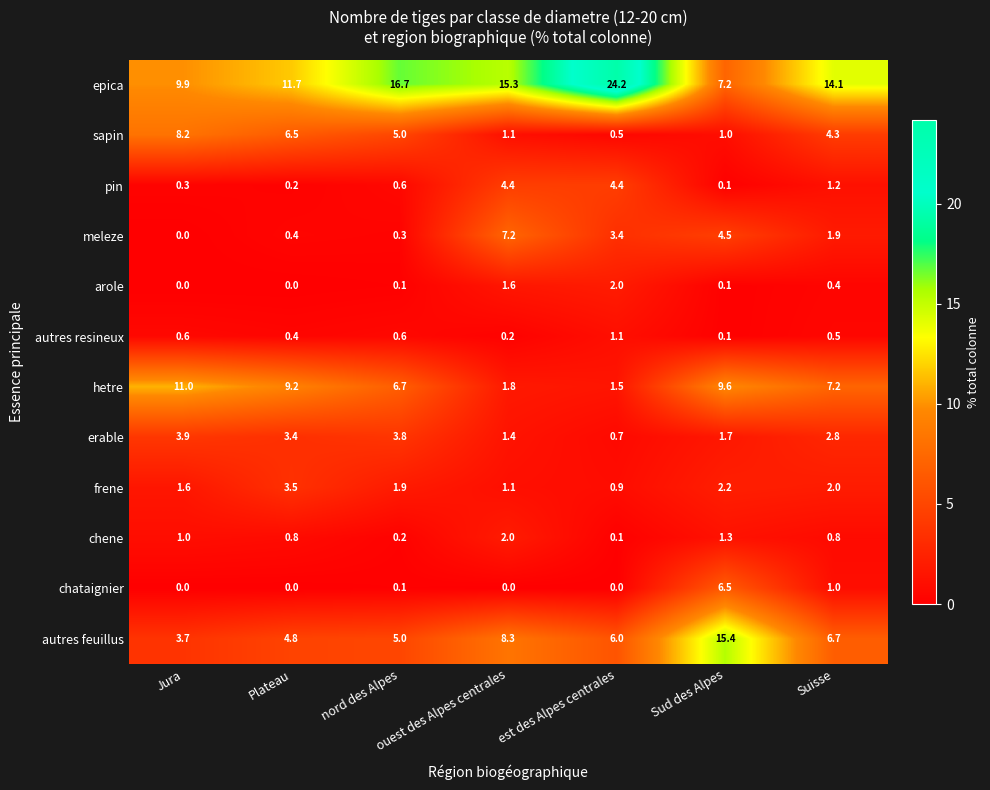

The autres feuillus series shows 8.3 at Plateau. True or false?

False